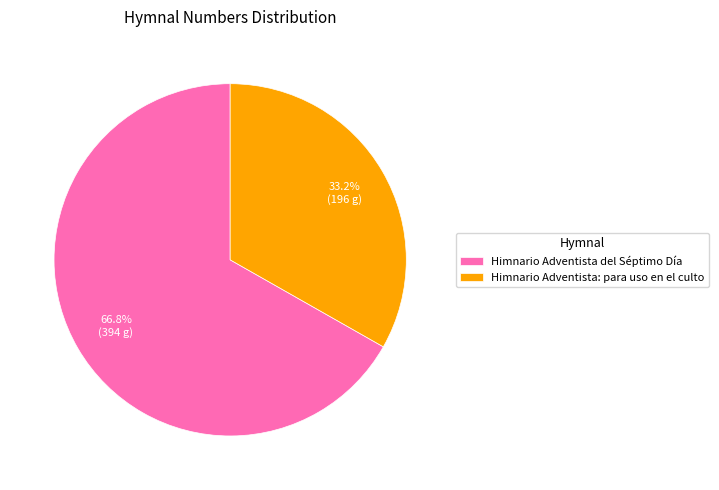

What is the smallest slice in the pie chart?

Himnario Adventista: para uso en el culto